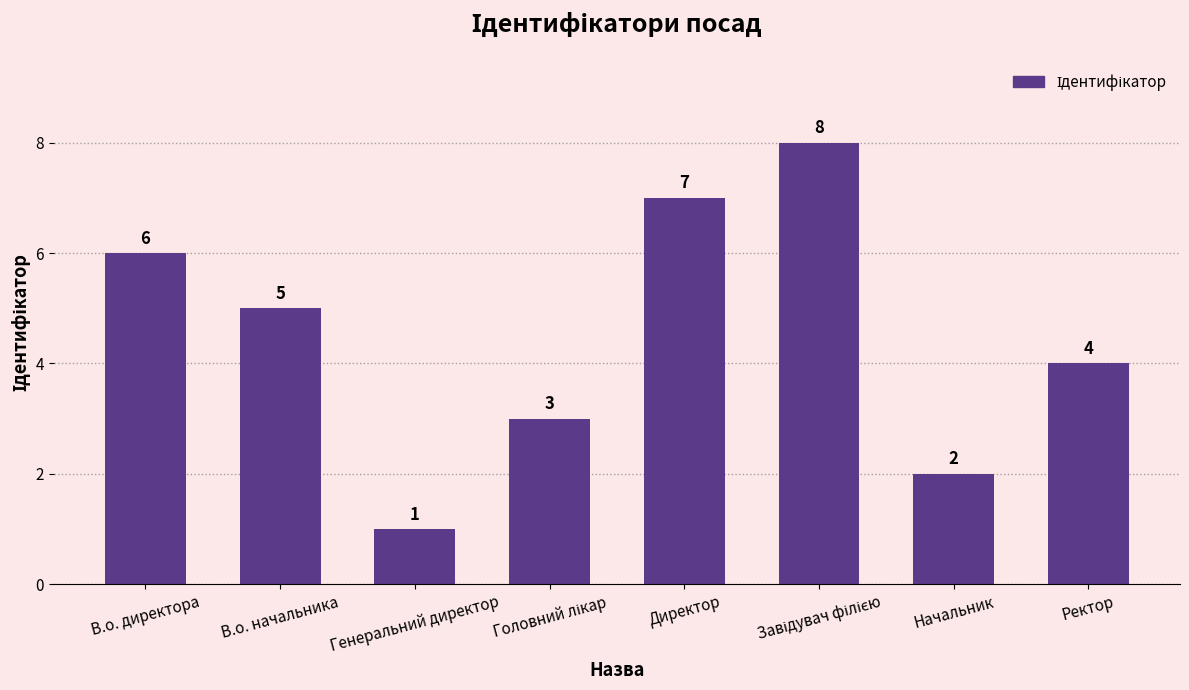

Is it true that the value at Начальник is 2?

True